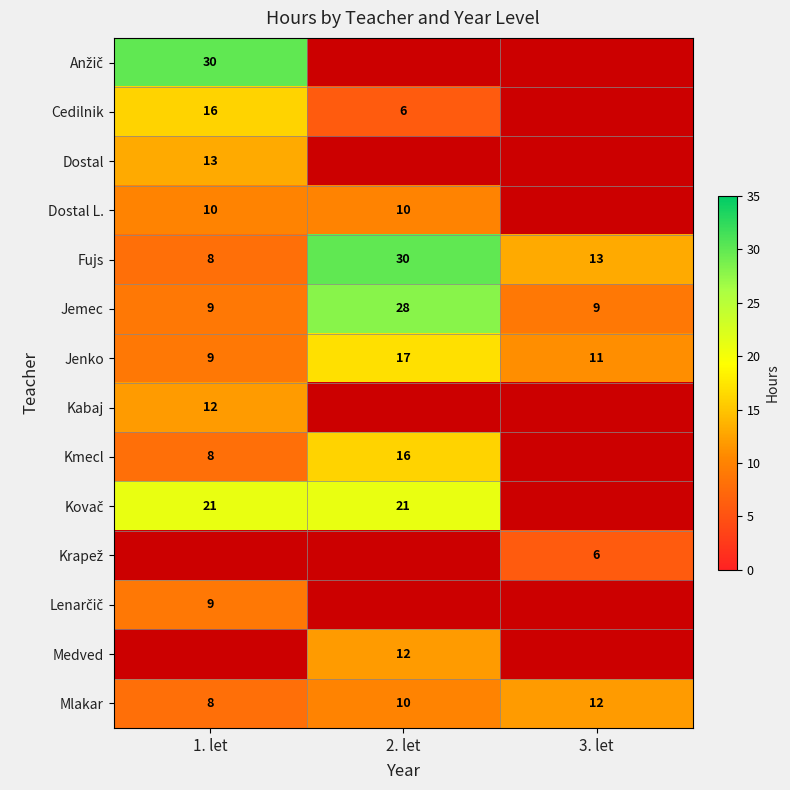

Between 2. let and 1. let, which is larger?

1. let